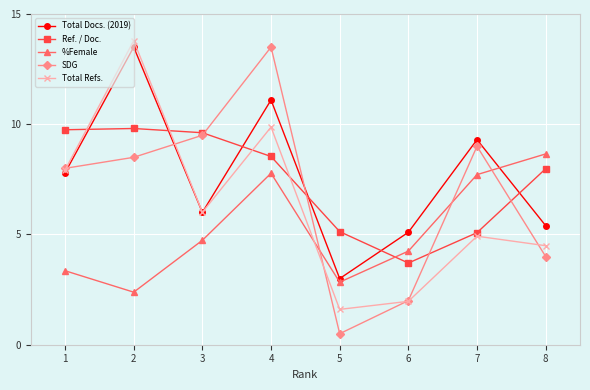

What is the difference between the highest and lowest values at 8?

4.7